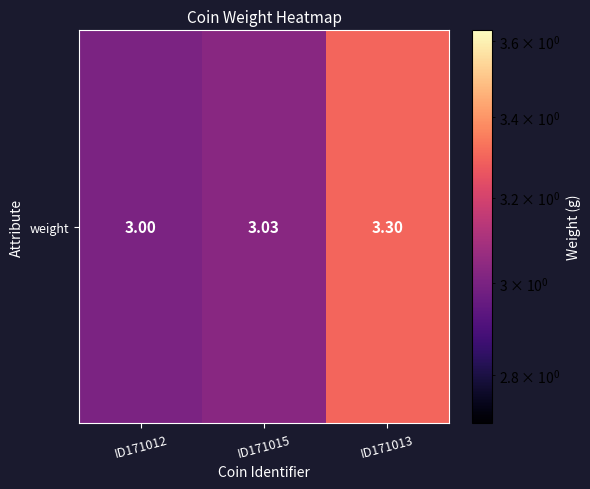

What is the approximate value at ID171013?

3.3